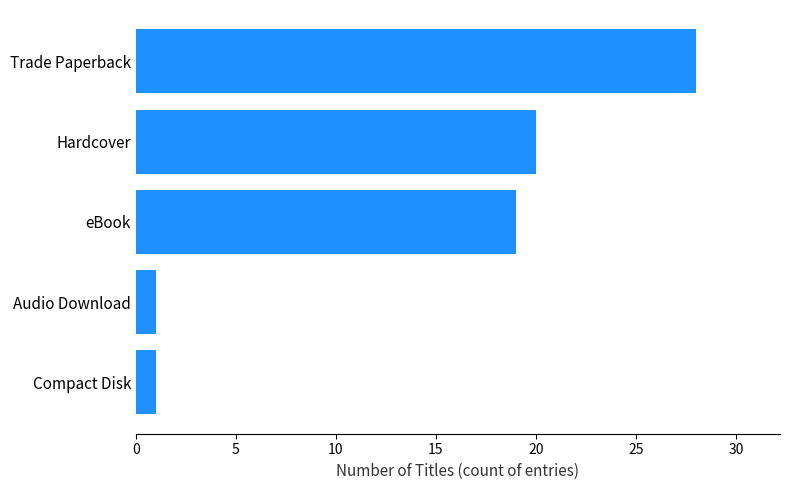

What value does the data have at eBook?

19